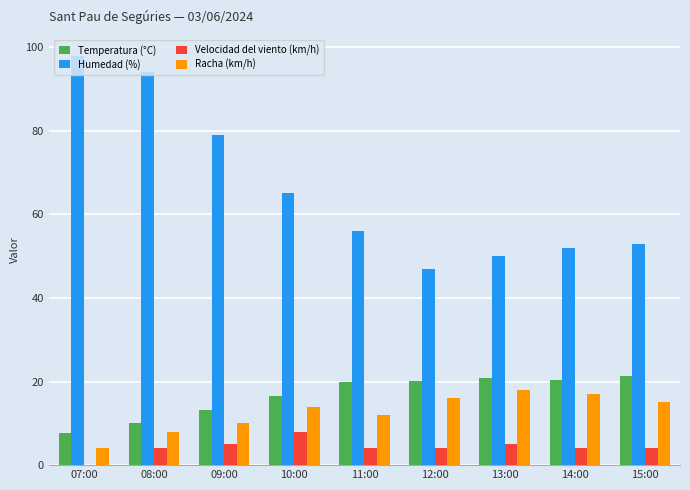

At which category is the sum across all series the highest?

08:00